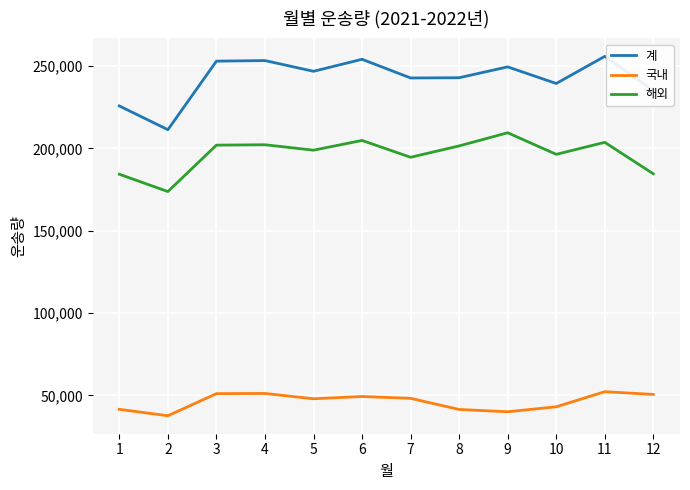

Is the value of 국내 at 3 greater than the value of 해외 at 8?

No